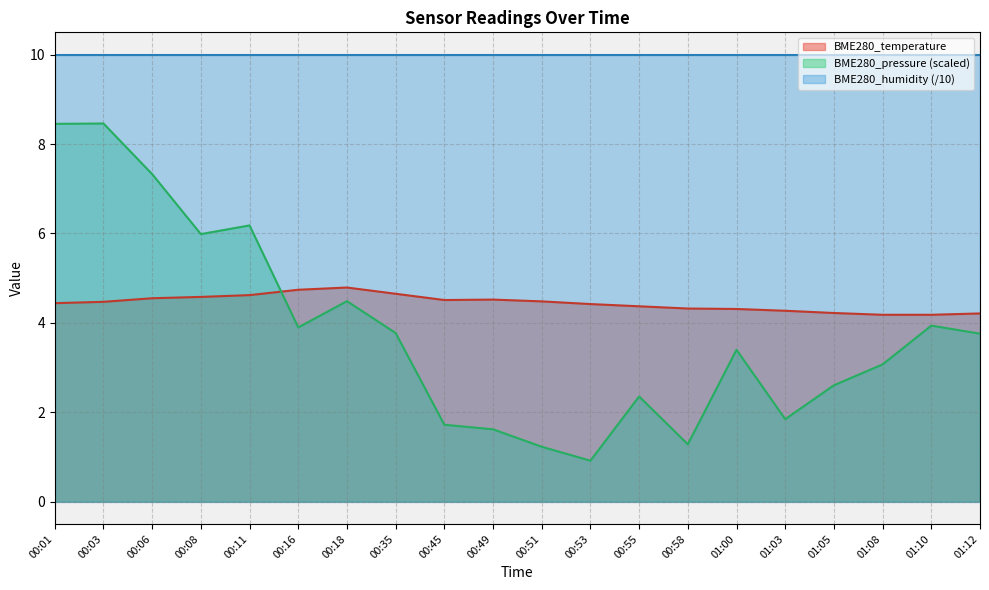

What are all the series names shown in the legend?

BME280_temperature, BME280_pressure (scaled), BME280_humidity (/10)